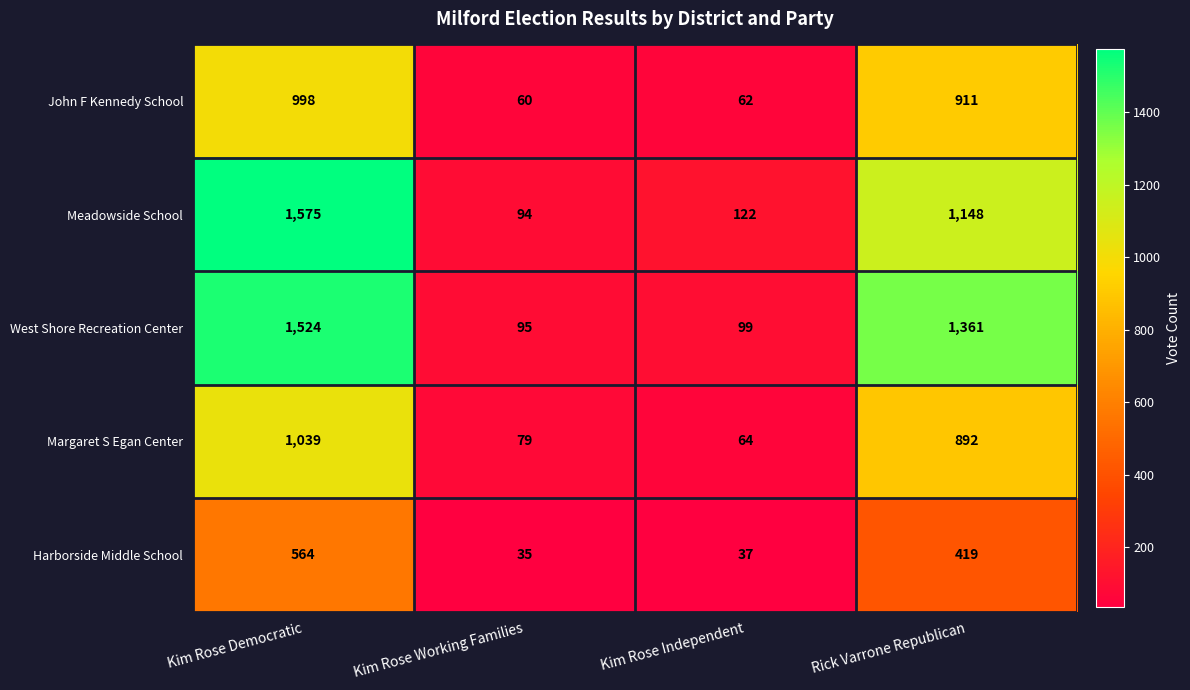

Read the West Shore Recreation Center value at Kim Rose Working Families, to the nearest 100.

100